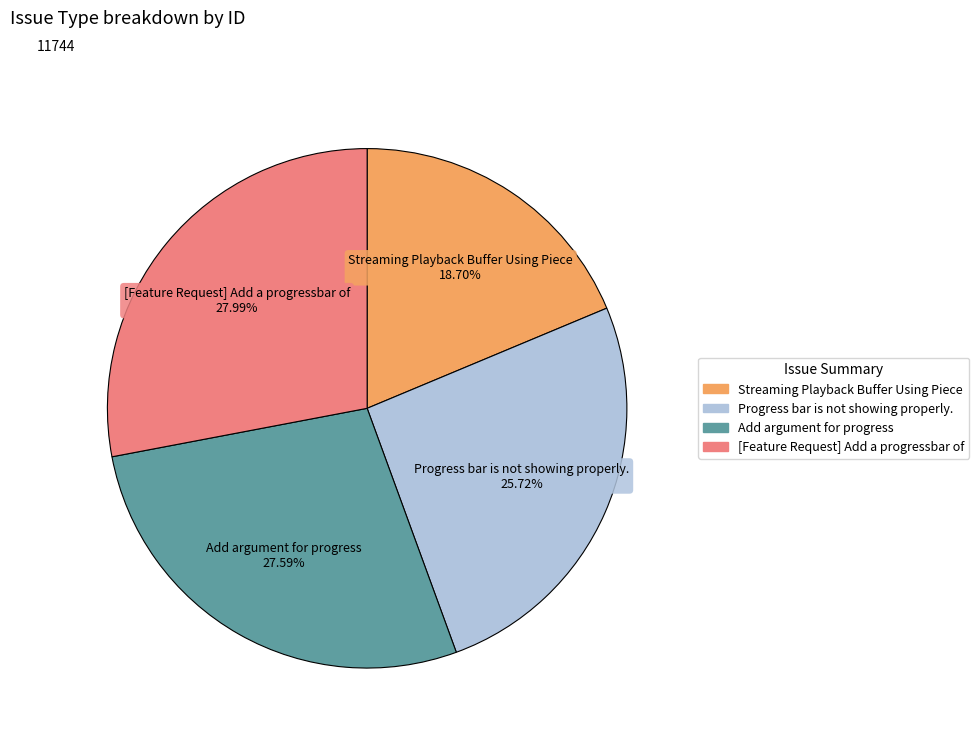

True or false: [Feature Request] Add a progressbar of accounts for 28% of the total.

True